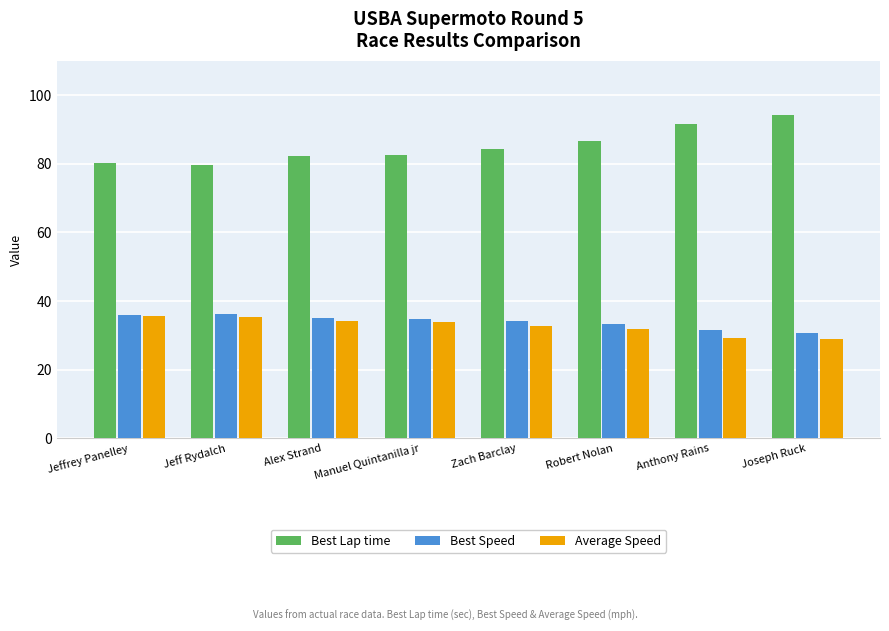

What is the total value across all series at Jeff Rydalch?

151.3